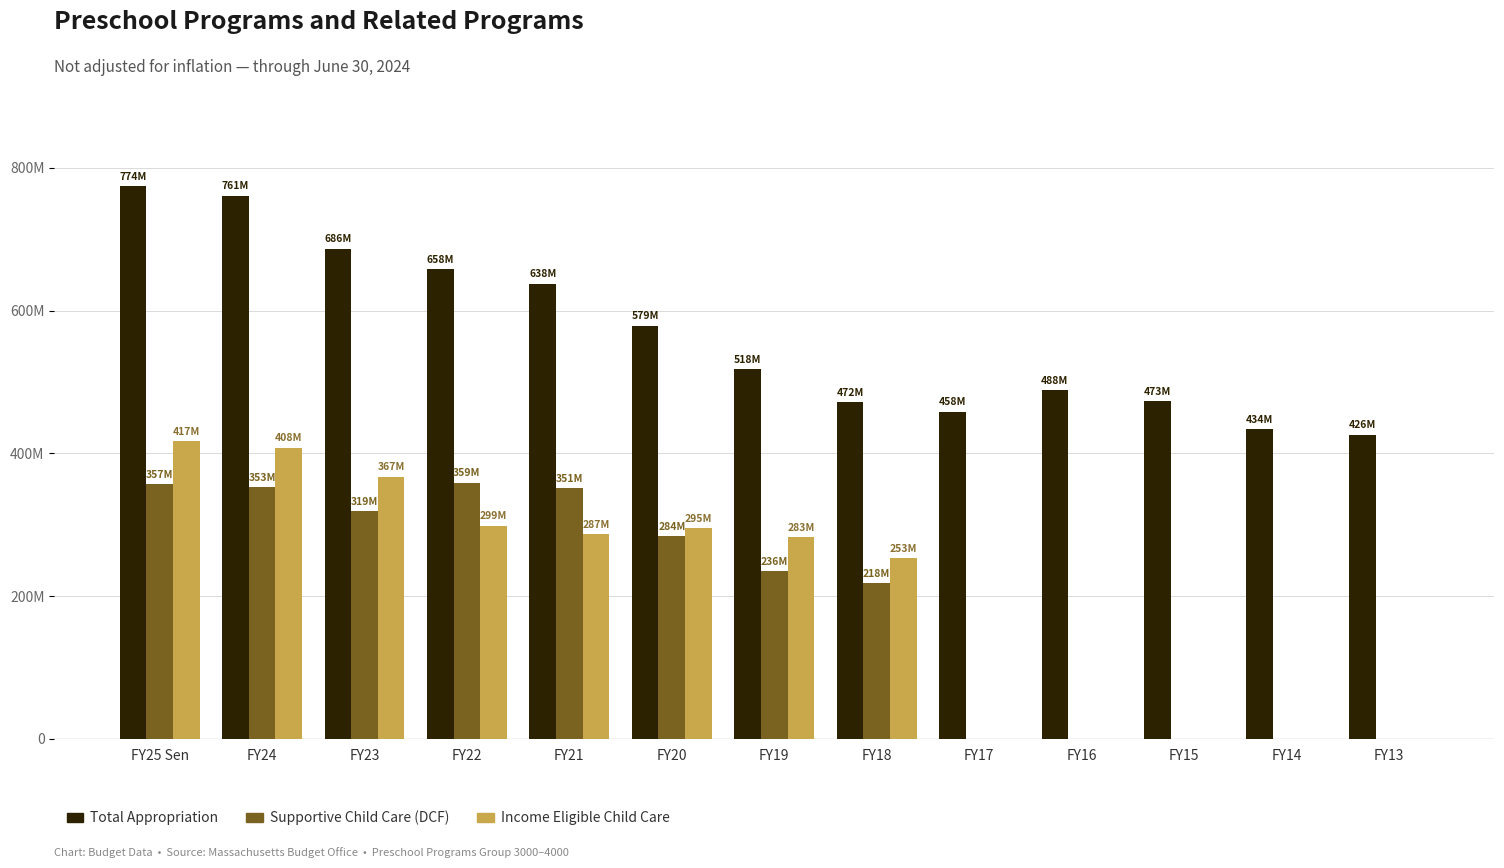

Are the bars grouped side by side (vs. stacked)?

Yes